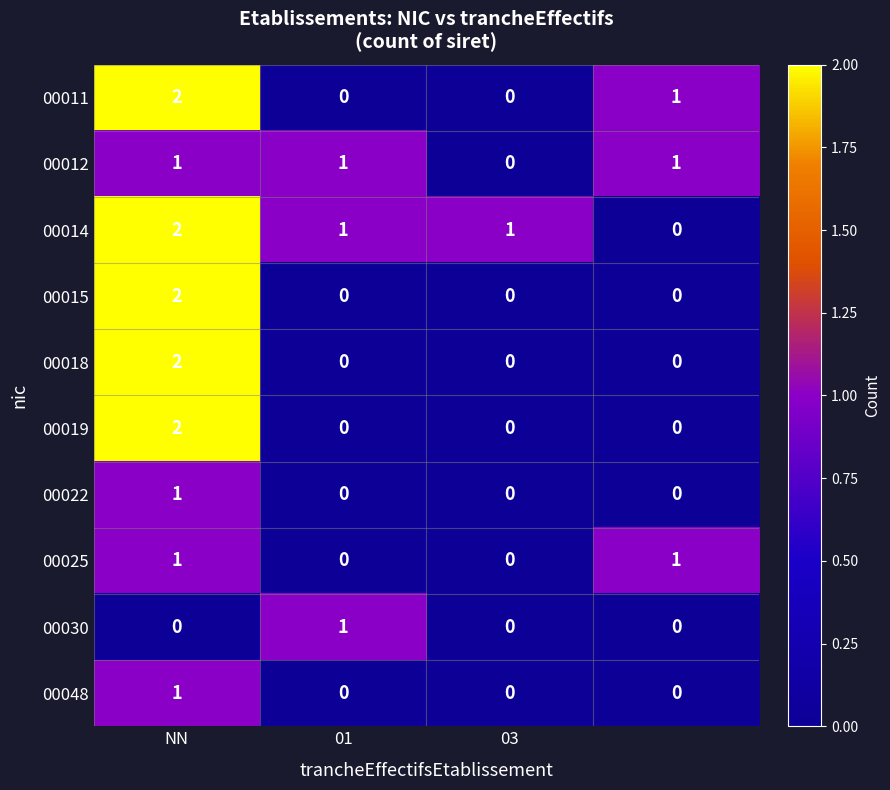

Which series has the largest total across all categories?

00014